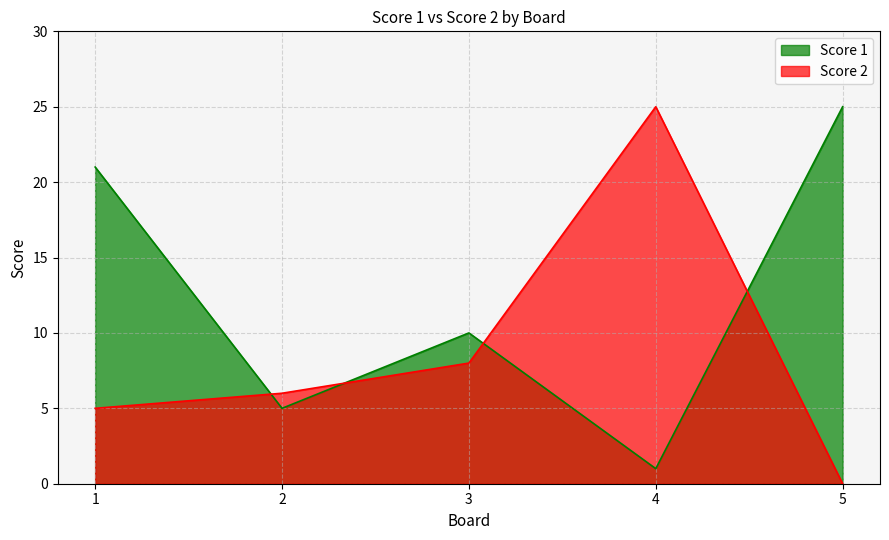

List the series in order of their peak value, highest first.

Score 1, Score 2